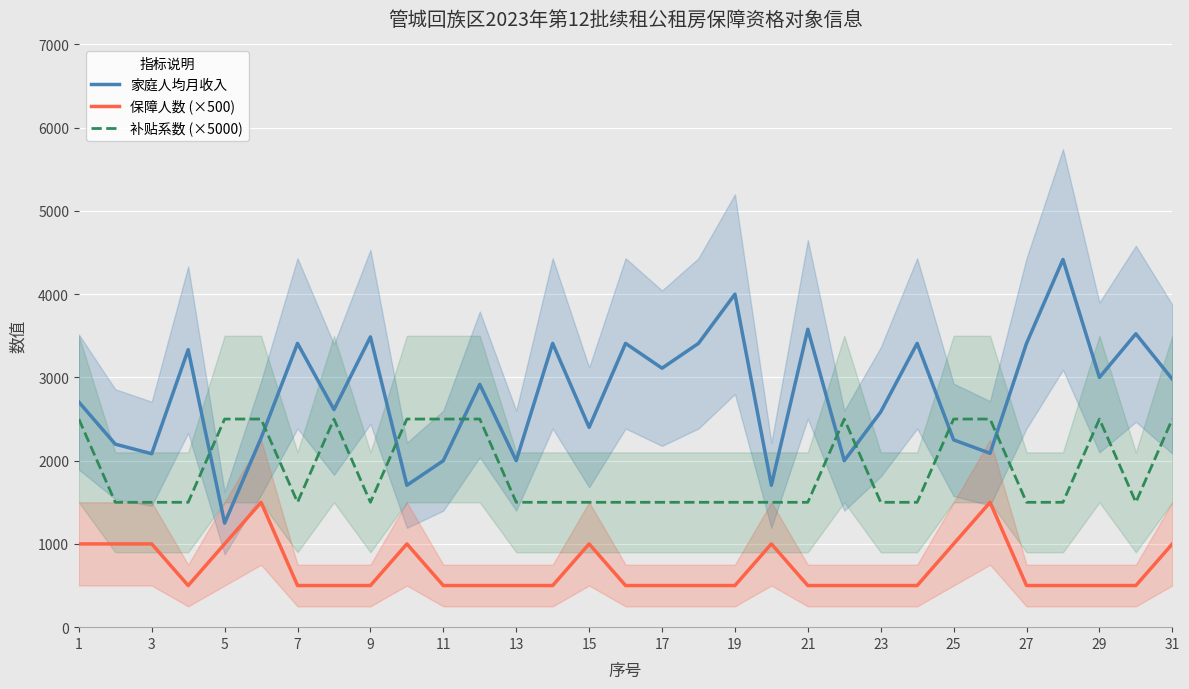

What is the difference between the 家庭人均月收入 values at 27 and 17?

298.2